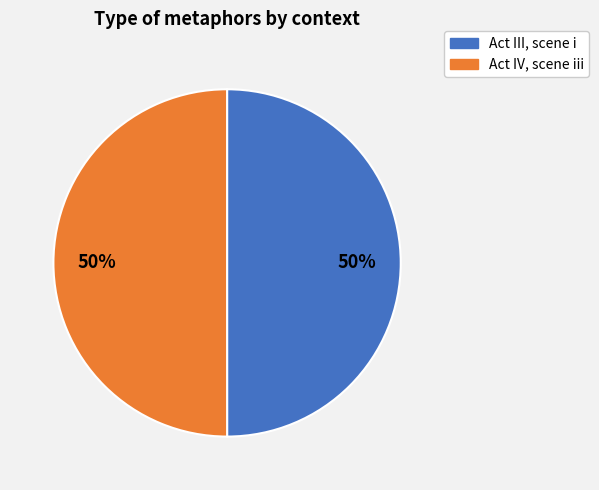

True or false: Act III, scene i accounts for 50% of the total.

True